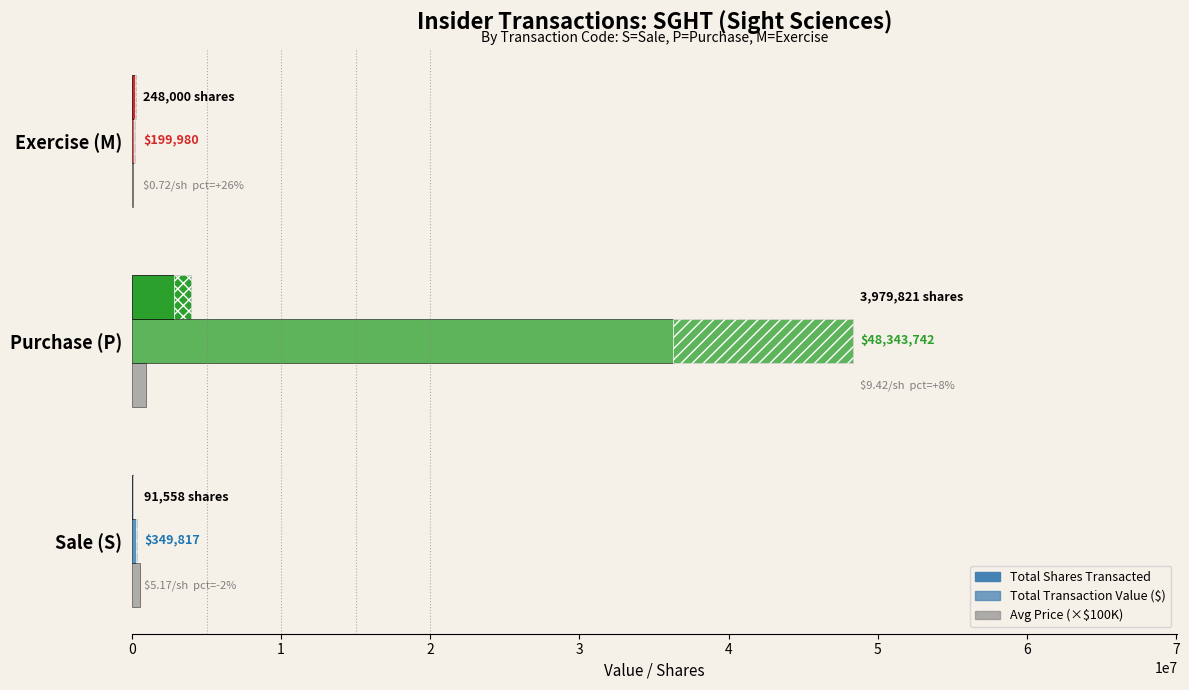

How many distinct data groups are displayed?

3